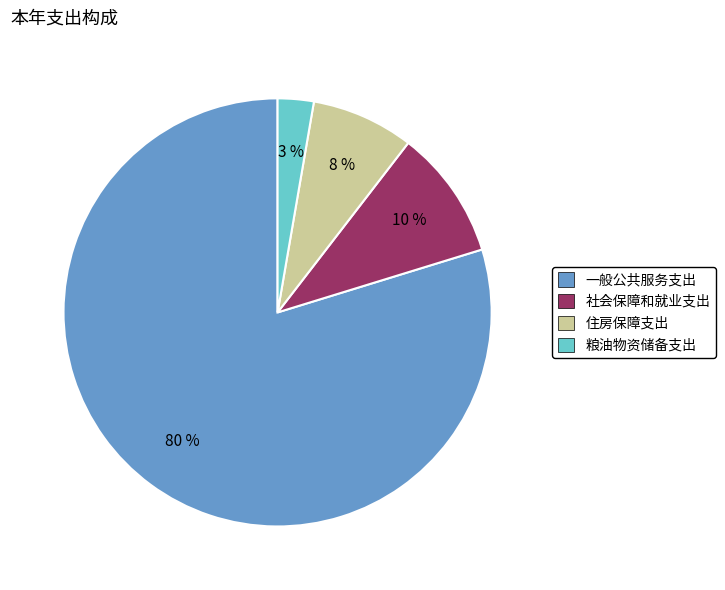

To the nearest percent, what portion does 社会保障和就业支出 represent?

10%